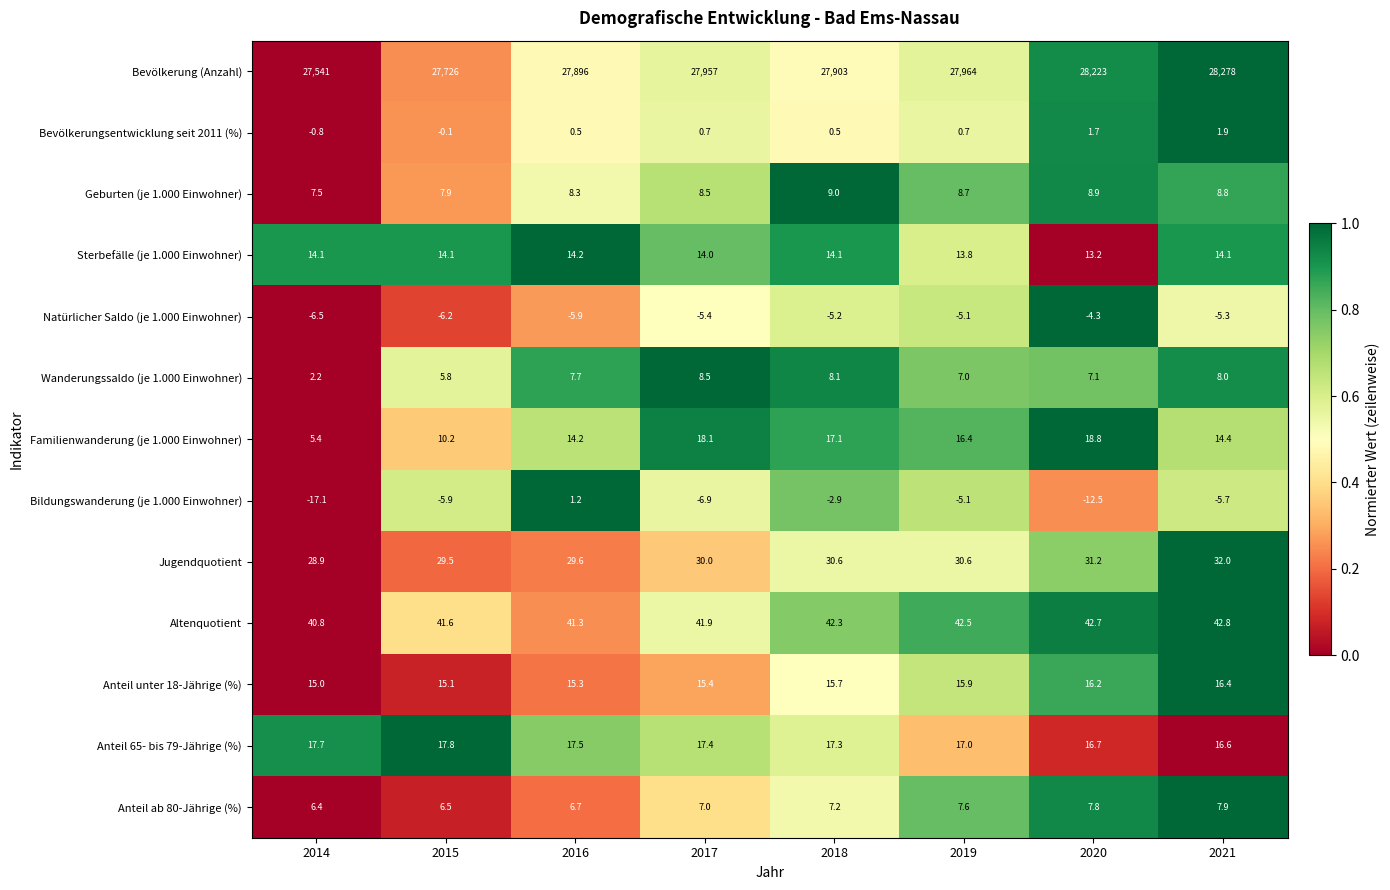

What is the difference between the maximum and minimum values in the Altenquotient series?

2.0